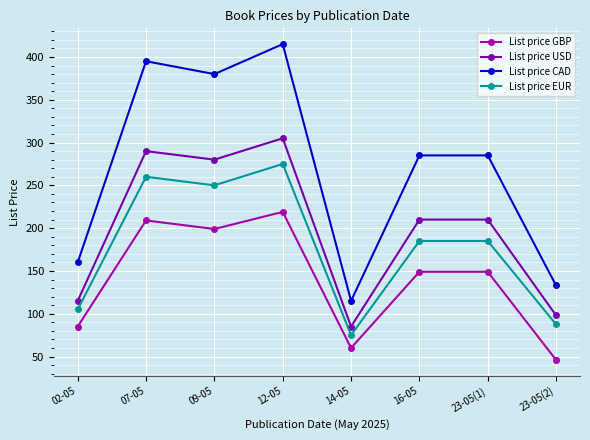

What is the difference between the maximum and minimum values in the List price GBP series?

173.0